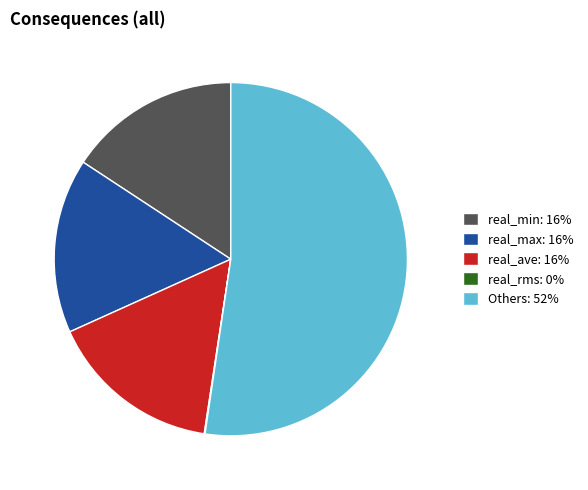

Does any single category account for the majority?

Yes